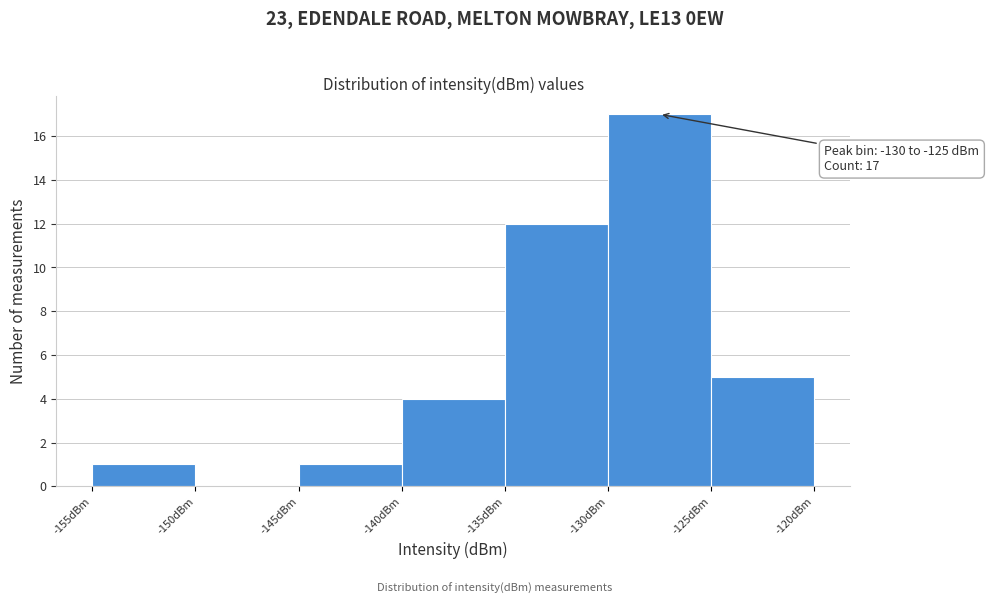

Which range on the x-axis has the tallest bar?

-130 to -125